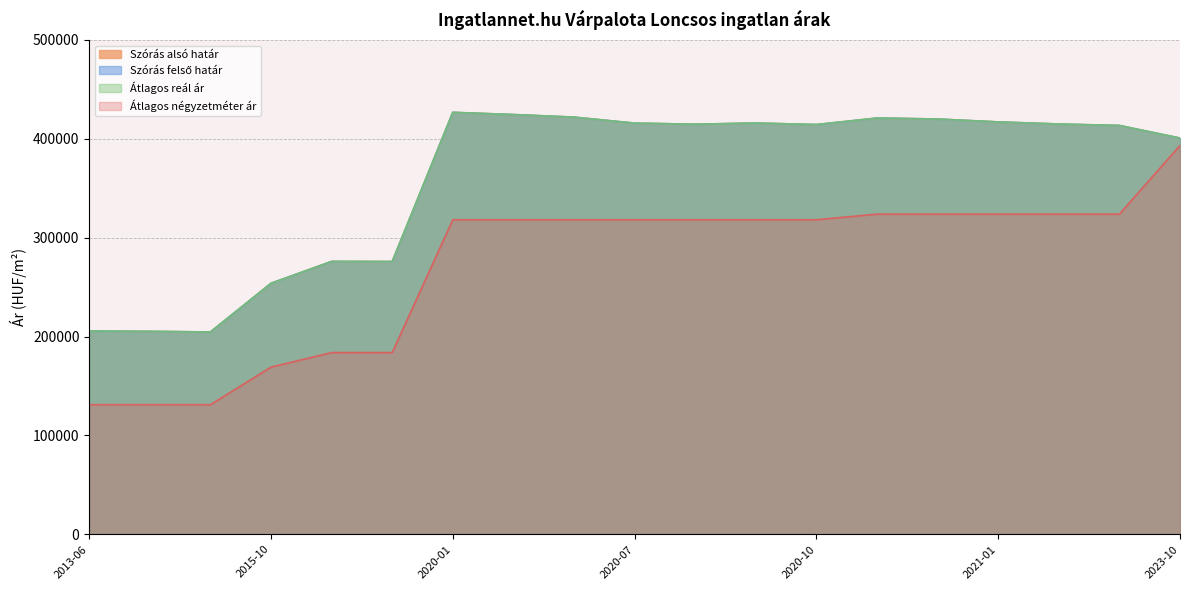

What is the average value of the Szórás alsó határ series?

360179